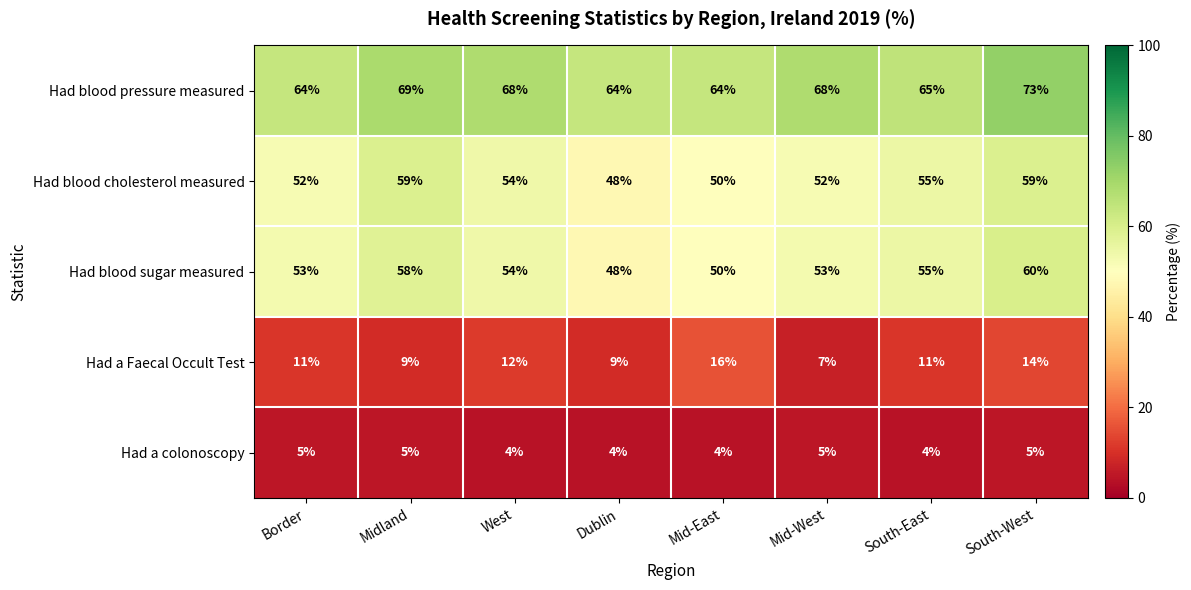

What is the minimum value for Had a colonoscopy?

4